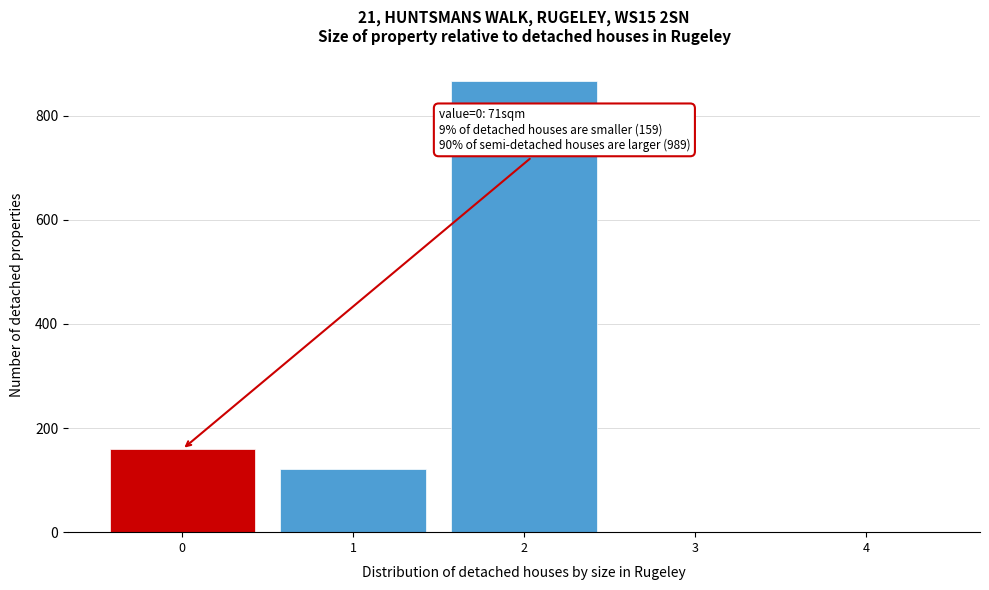

Reading left to right, extract all data points from this chart.

0=159	1=122	2=867	3=0	4=0